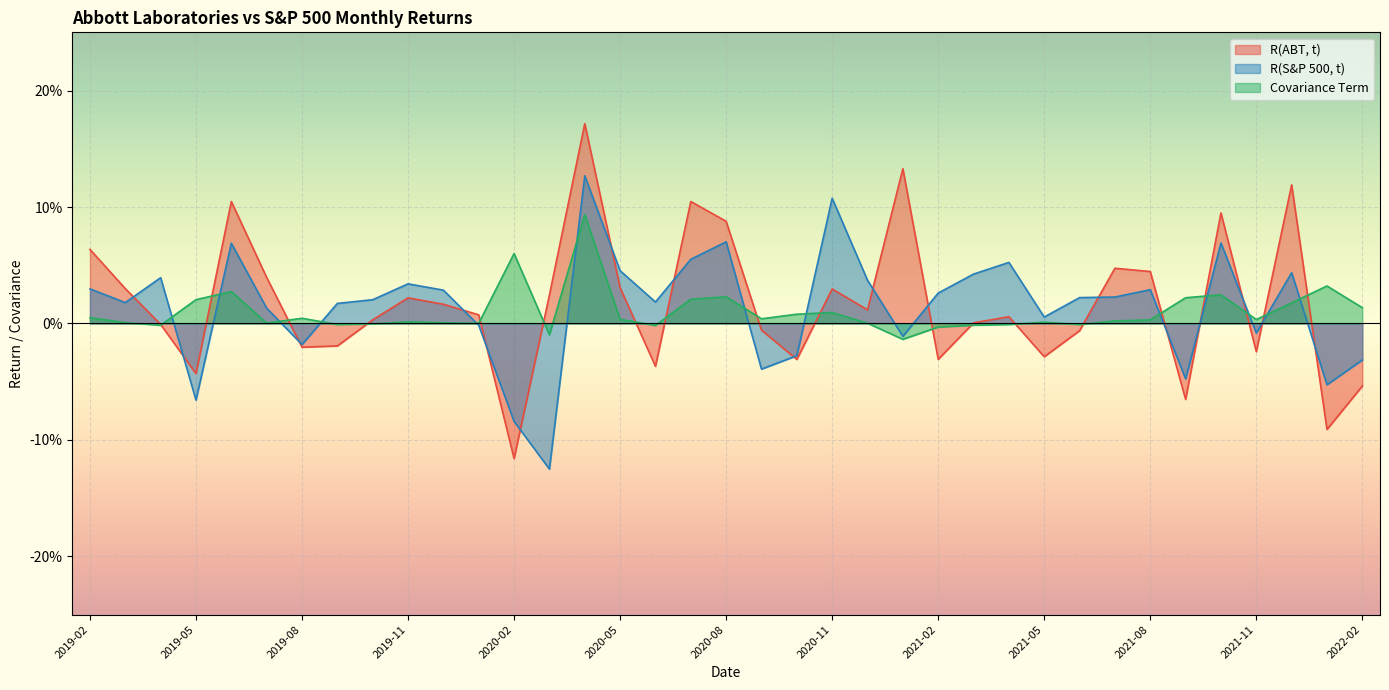

Rank the series by their maximum value, from highest to lowest.

R(ABT, t), R(S&P 500, t), Covariance Term